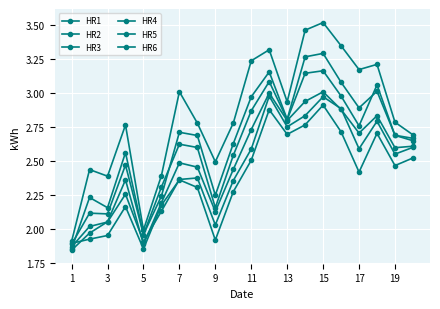

How many data points in HR3 are less than 2?

3